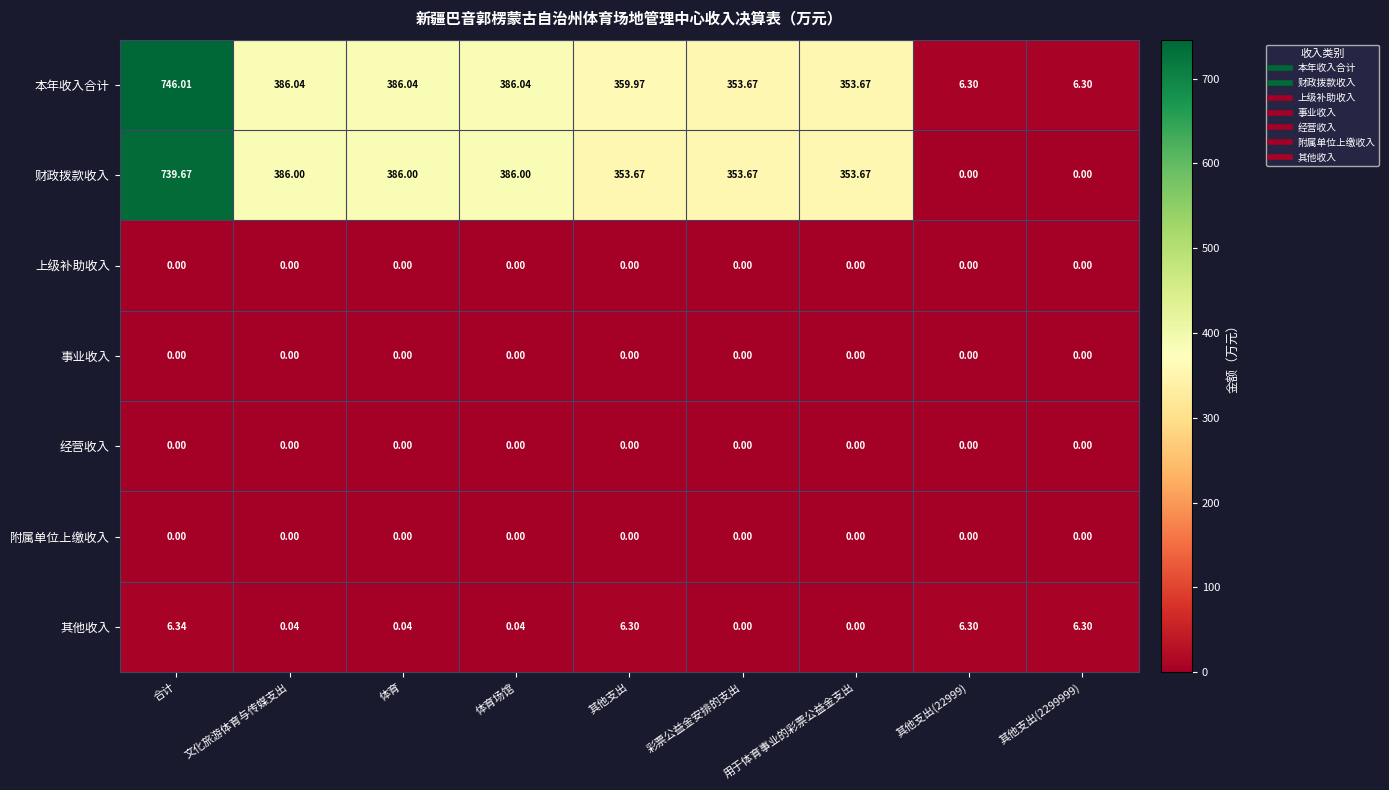

At which category does the chart reach its peak across all series?

合计